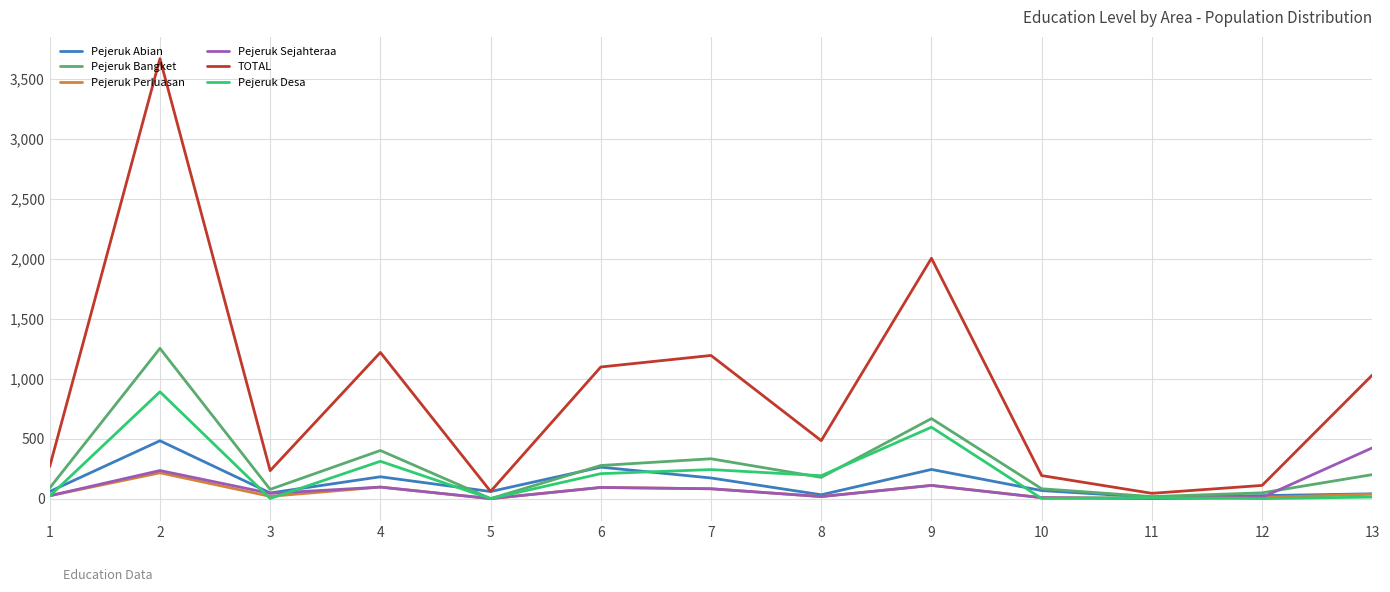

At which category is the sum across all series the highest?

2